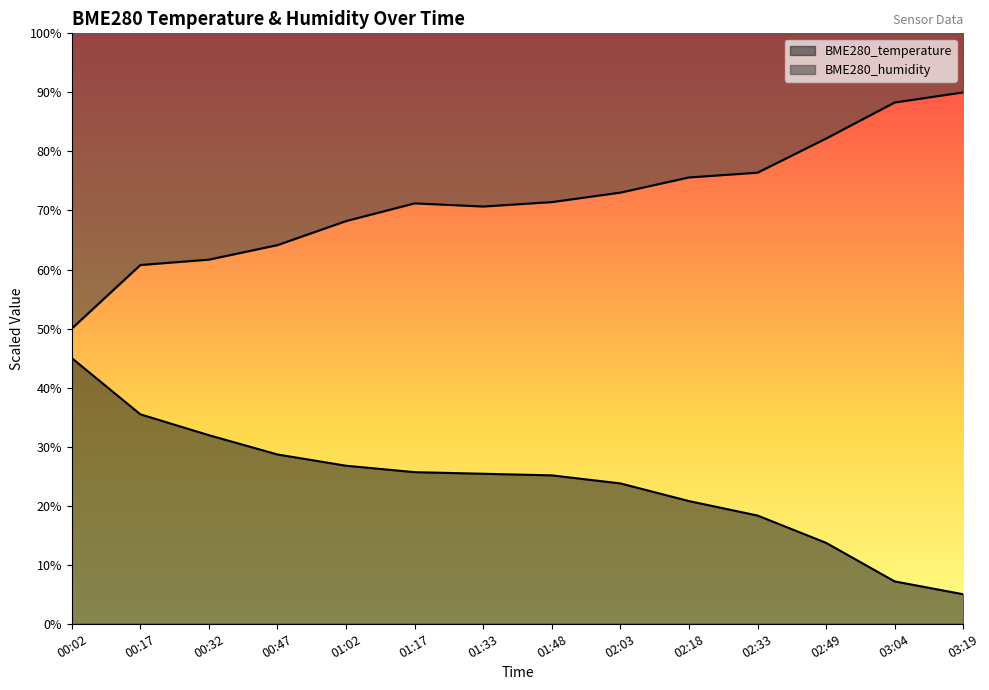

What are all the series names shown in the legend?

BME280_temperature, BME280_humidity